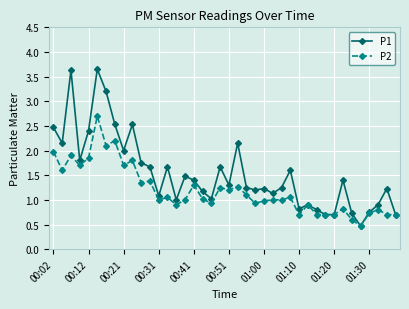

True or false: P2 has more than 0 points higher than both neighbors.

True